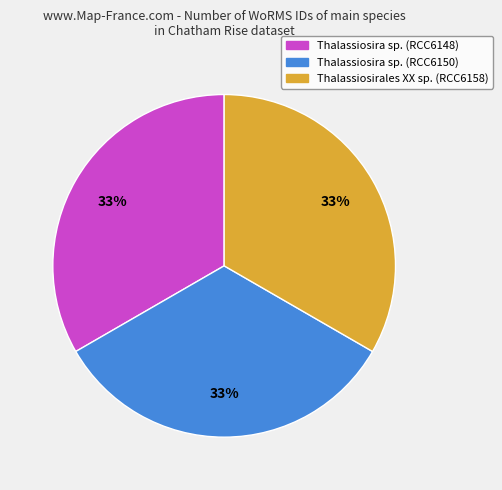

To the nearest percent, what is the combined percentage of Thalassiosira sp. (RCC6148) and Thalassiosira sp. (RCC6150)?

67%